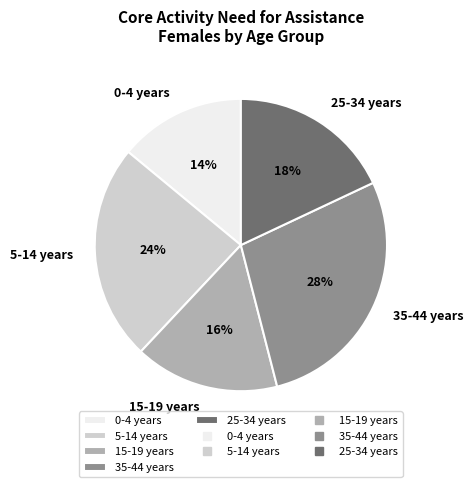

Which has a higher value, 25-34 years or 35-44 years?

35-44 years